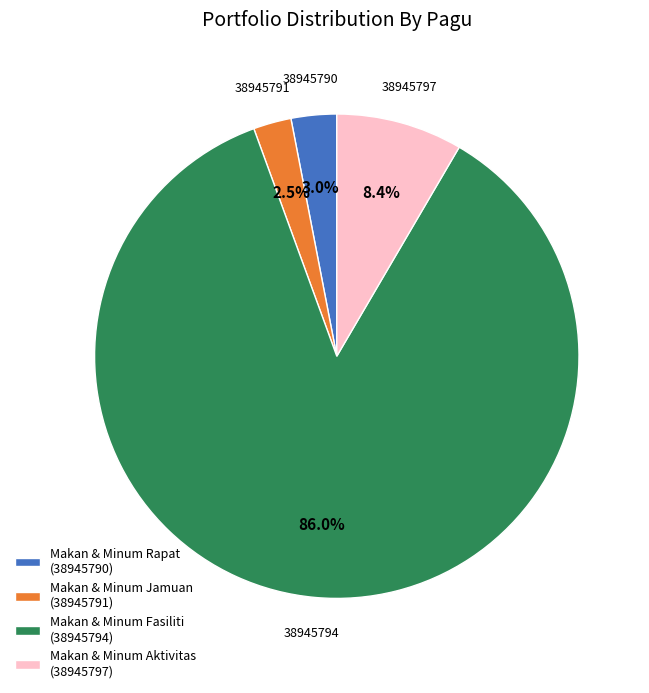

Between Makan & Minum Aktivitas (38945797) and Makan & Minum Rapat (38945790), which is larger?

Makan & Minum Aktivitas (38945797)